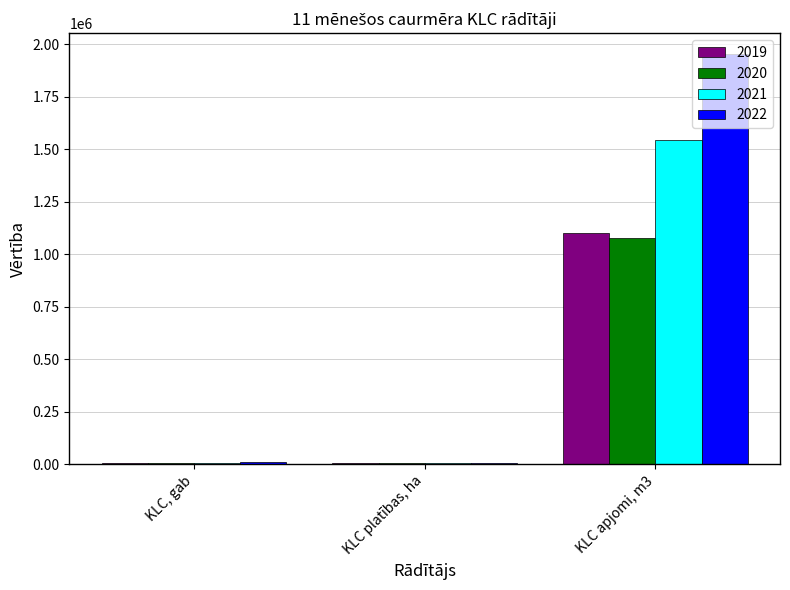

Is the value of 2021 at KLC apjomi, m3 greater than the value of 2019 at KLC, gab?

Yes